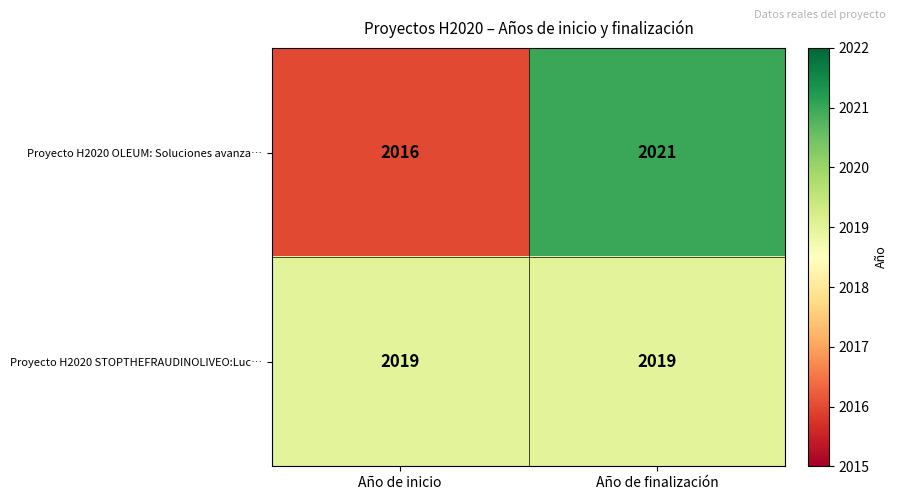

Which series has the largest total across all categories?

Proyecto H2020 STOPTHEFRAUDINOLIVEO:Luc…